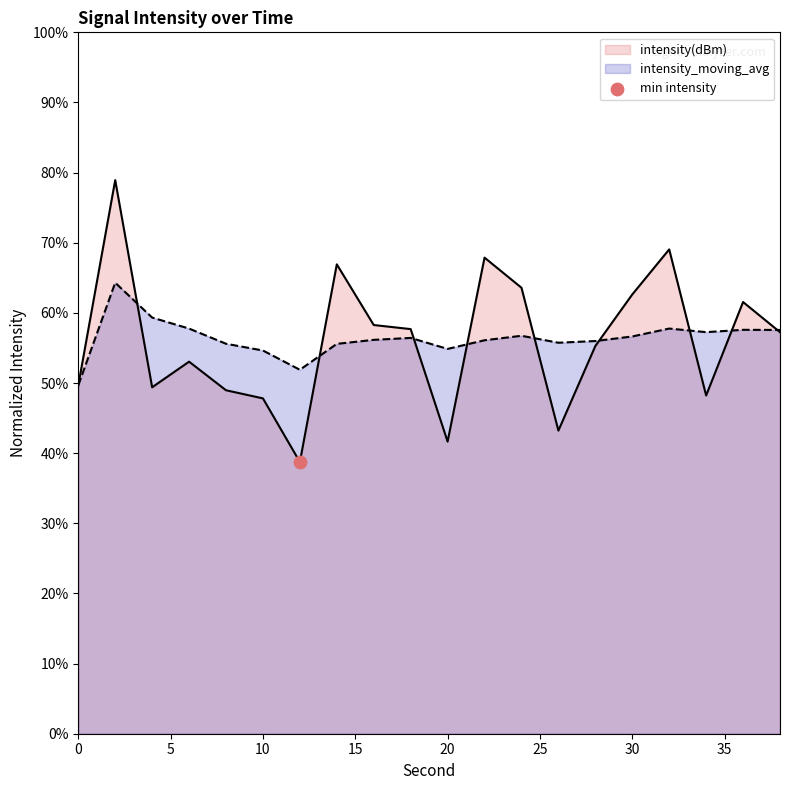

Which series contains the lowest Y value?

intensity(dBm)